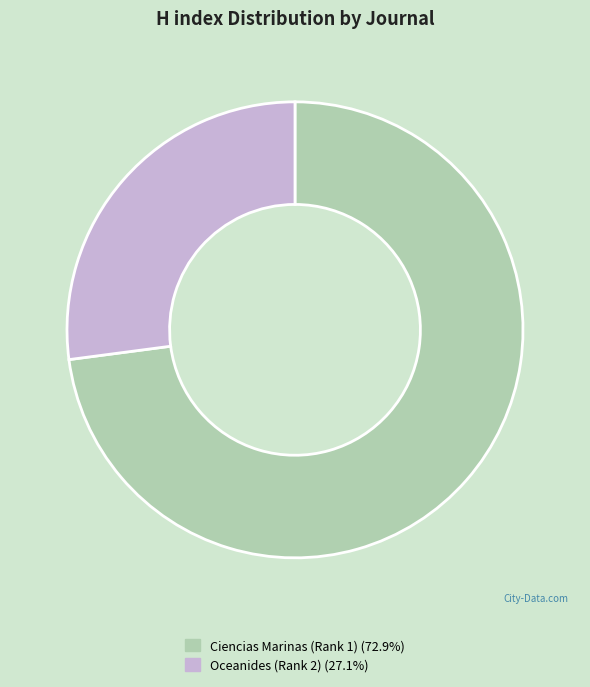

Which category has the smallest portion of the pie?

Oceanides (Rank 2)